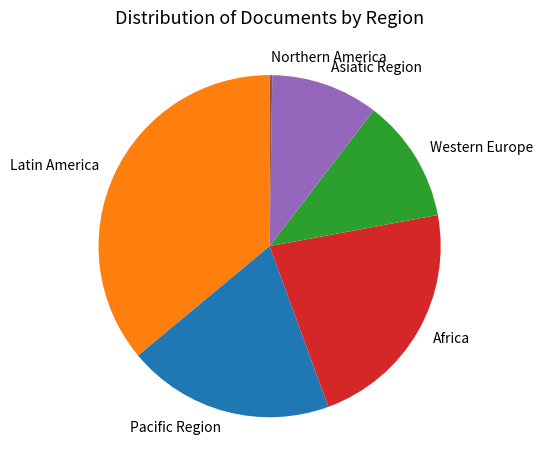

Which category has the biggest portion of the pie?

Latin America